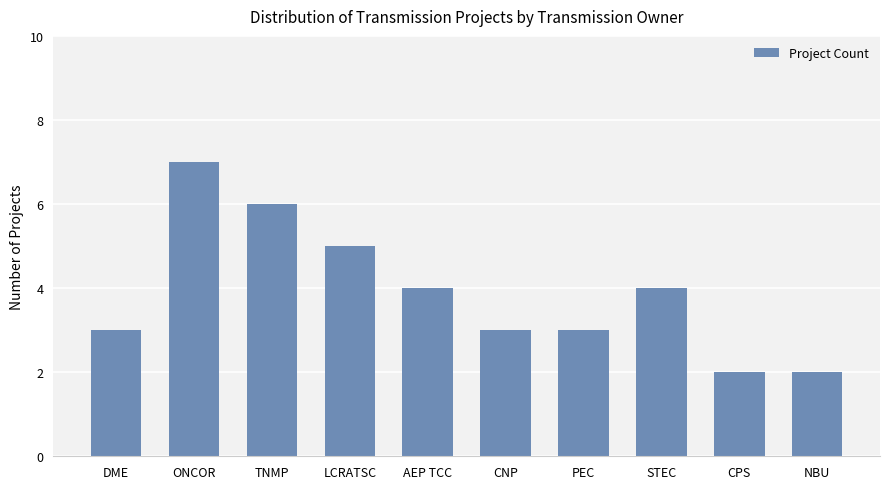

What is the change in value from CNP to CPS?

-1